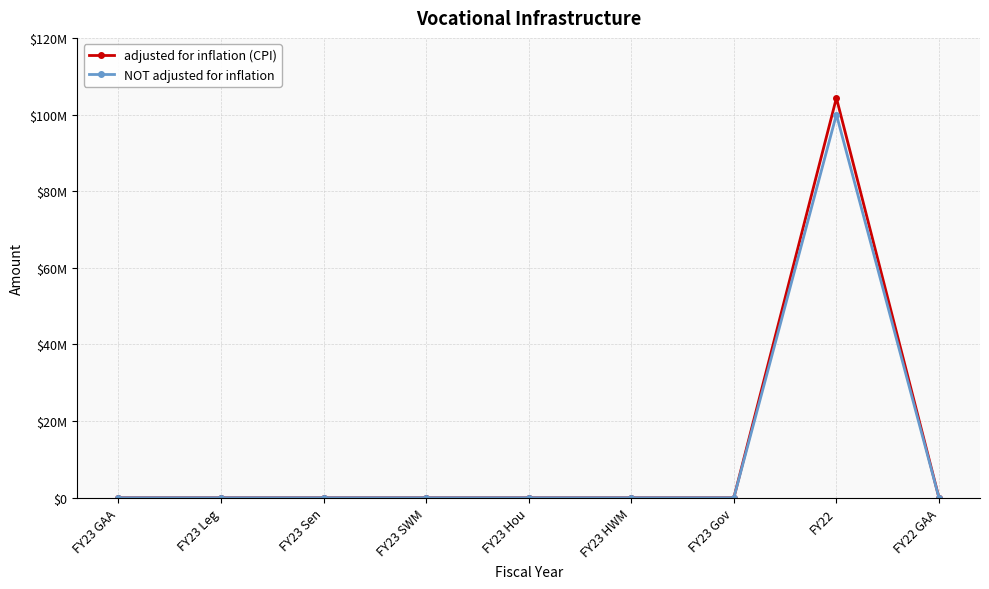

Reading left to right, transcribe all the data shown in this chart.

adjusted for inflation (CPI): 0	0	0	0	0	0	0	104326216	0
NOT adjusted for inflation: 0	0	0	0	0	0	0	100000000	0